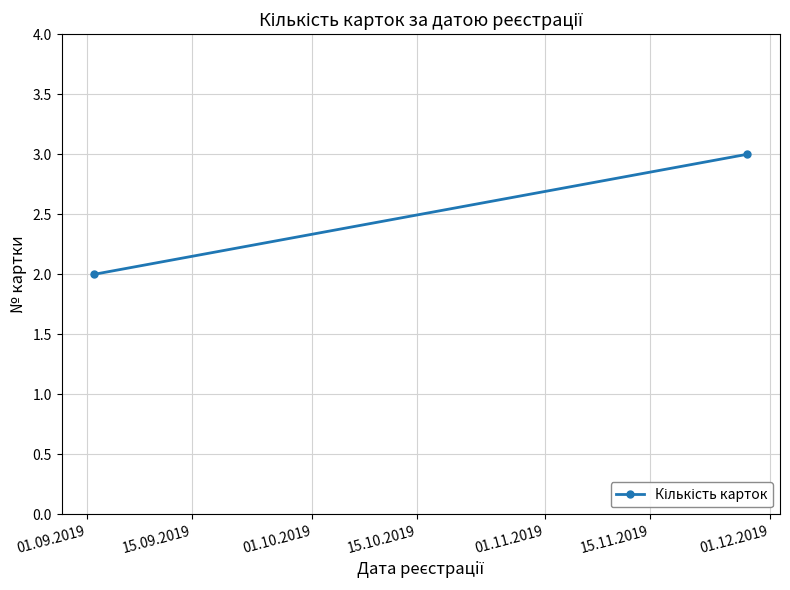

Reading right to left, what are all the values shown in this chart?

3	2